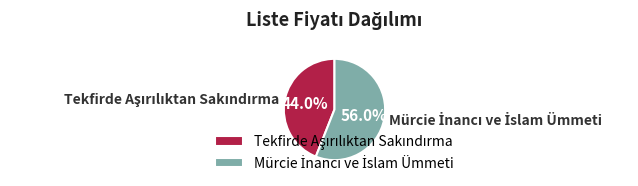

Does any single category account for the majority?

Yes